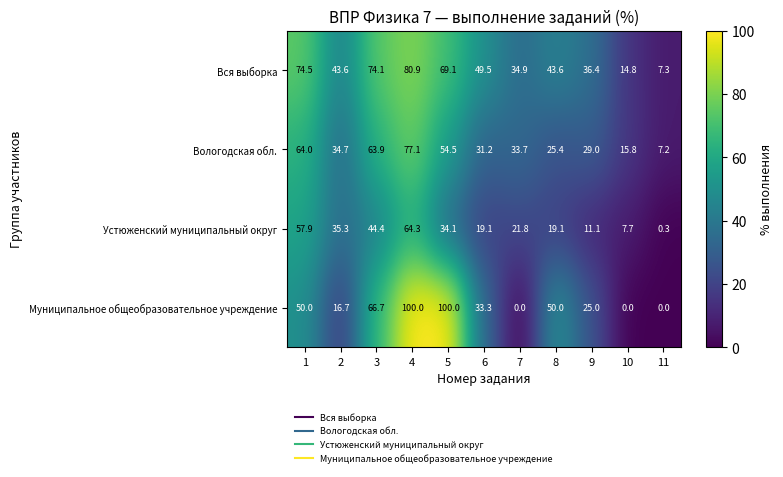

At how many categories does at least one series exceed 14?

10